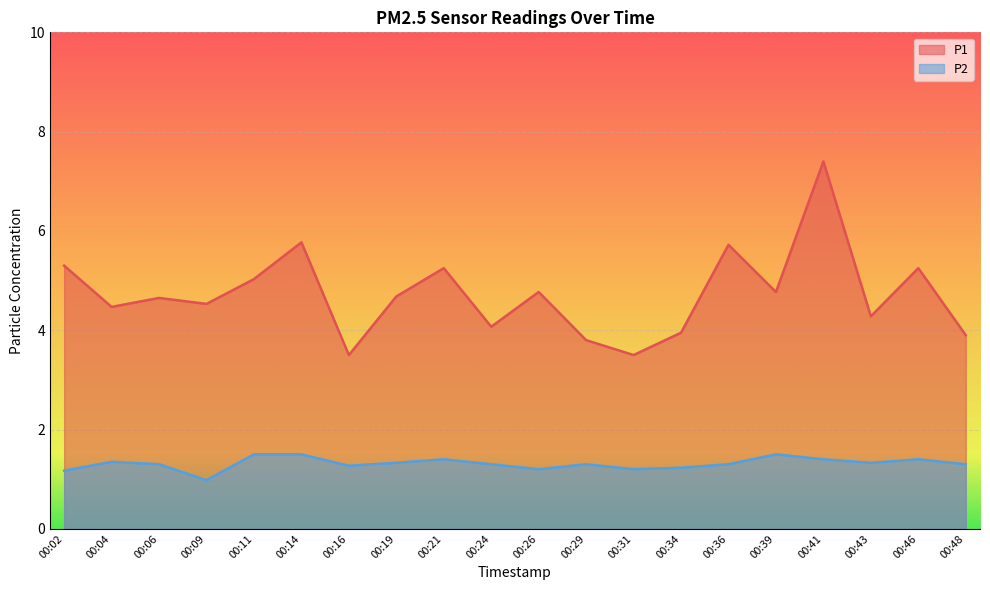

Rank the series by their average value, from lowest to highest.

P2, P1